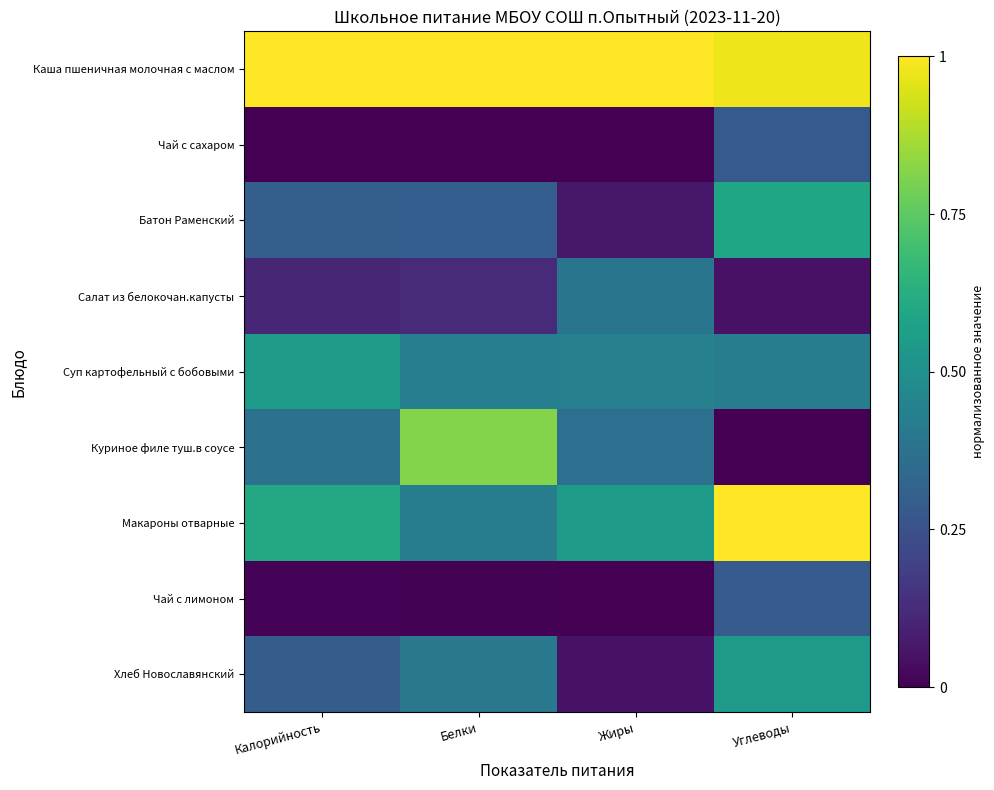

Which series has the widest spread of values?

Куриное филе туш.в соусе